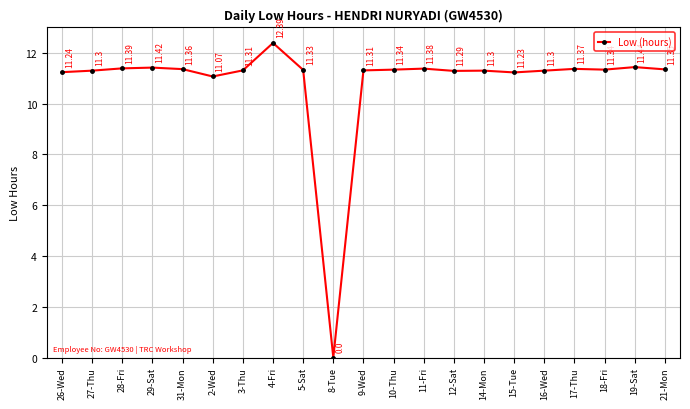

How many points are higher than both their immediate neighbors (excluding endpoints)?

6